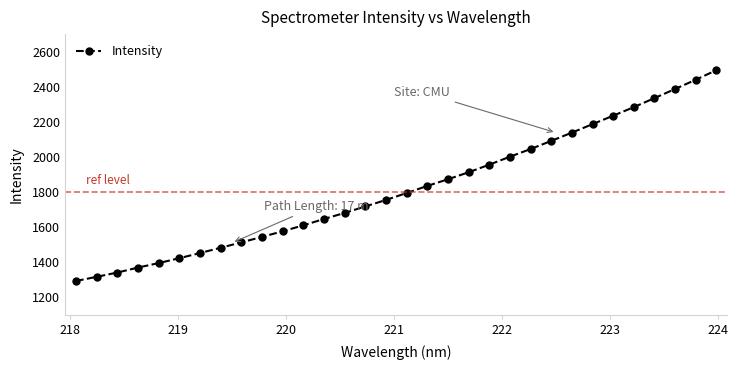

What is the greatest value displayed?

2494.3